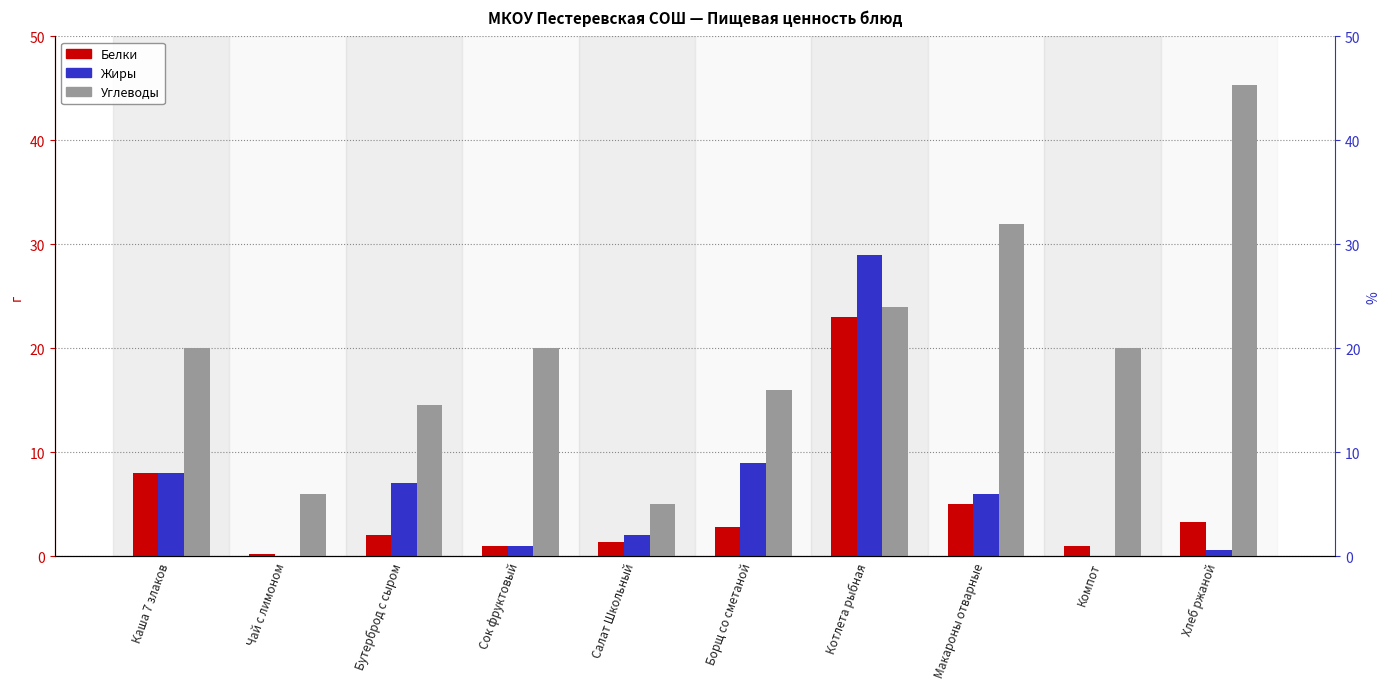

What is the difference between the Белки values at Салат Школьный and Компот?

0.4